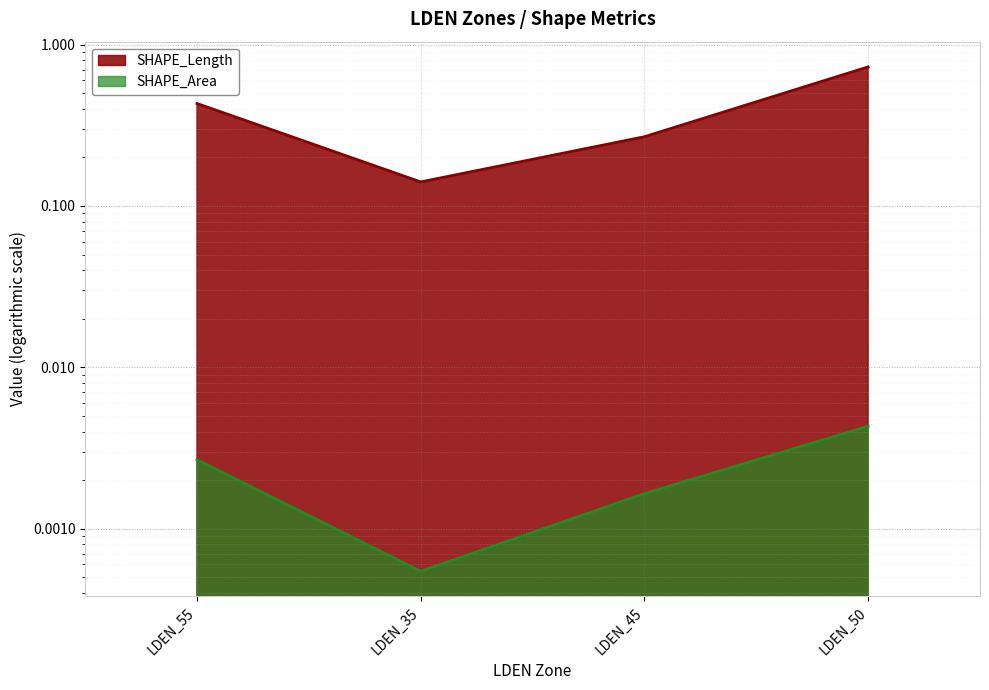

True or false: SHAPE_Length and SHAPE_Area intersect in this chart.

False